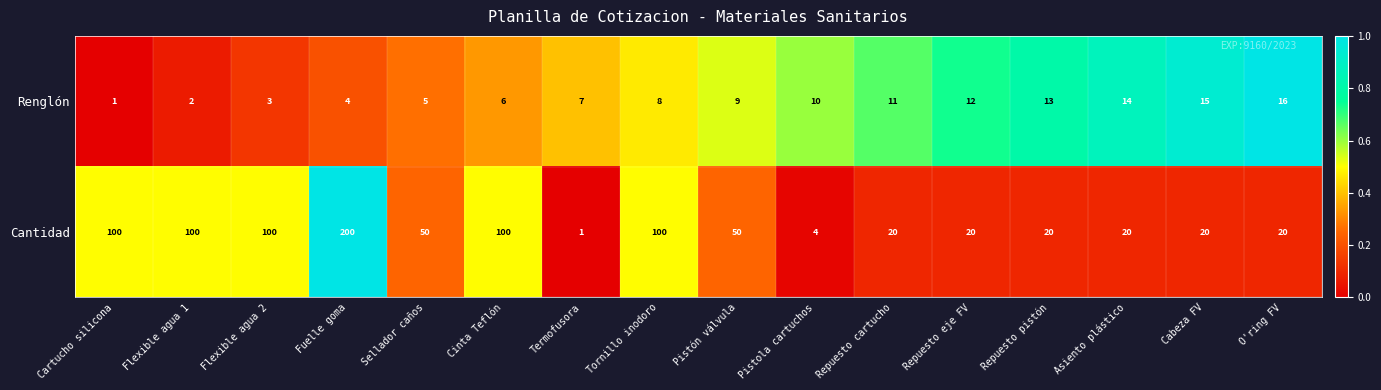

The value of Cantidad at Repuesto cartucho is 30. True or false?

False